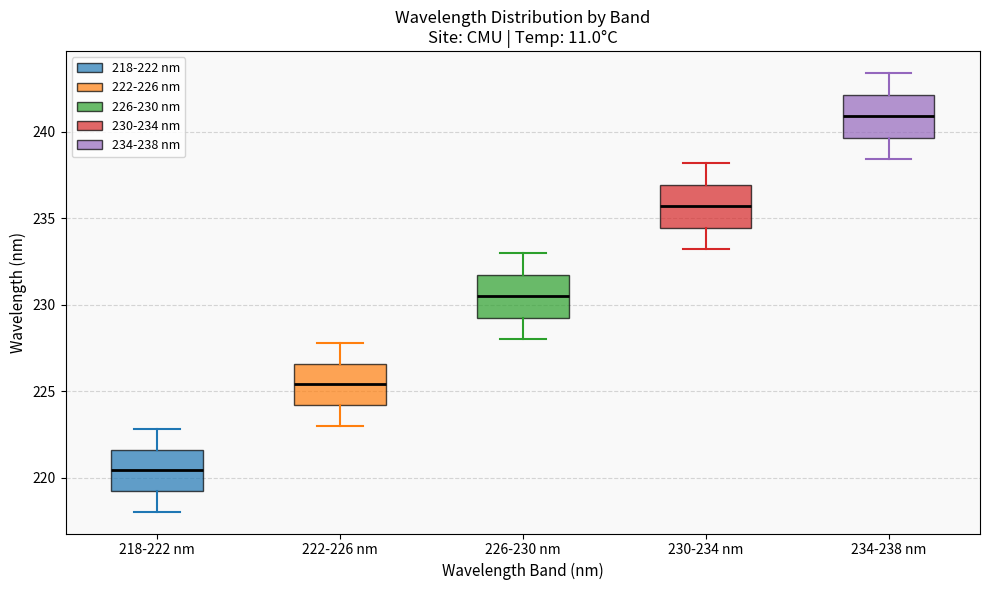

Reading left to right, read every box against the y-axis: the position of its median line, the range the box covers, and the ends of its whiskers. The values are not printed on the chart, so give them approximately, as read against the axis.

218-222 nm: median 220.5, box 219.5 to 221.5, whiskers 218.0 to 223.0
222-226 nm: median 225.5, box 224.0 to 226.5, whiskers 223.0 to 228.0
226-230 nm: median 230.5, box 229.5 to 232.0, whiskers 228.0 to 233.0
230-234 nm: median 235.5, box 234.5 to 237.0, whiskers 233.0 to 238.0
234-238 nm: median 241.0, box 239.5 to 242.0, whiskers 238.5 to 243.5